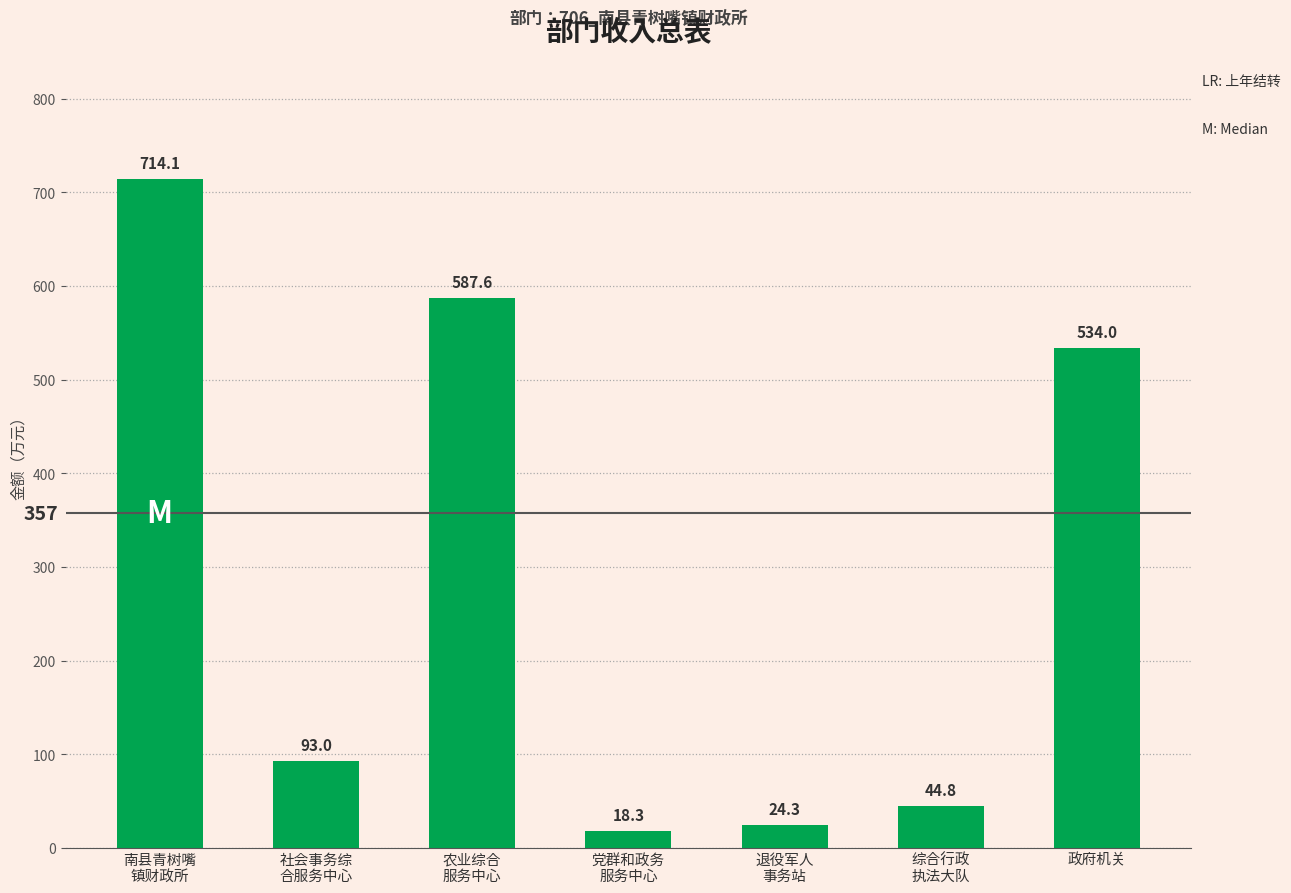

How many data points are less than 93?

3